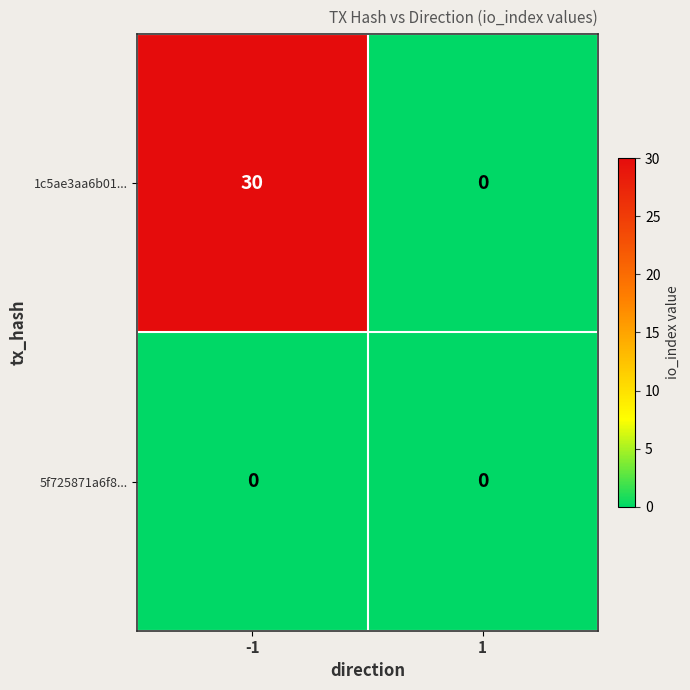

Count the number of data series in this chart.

2